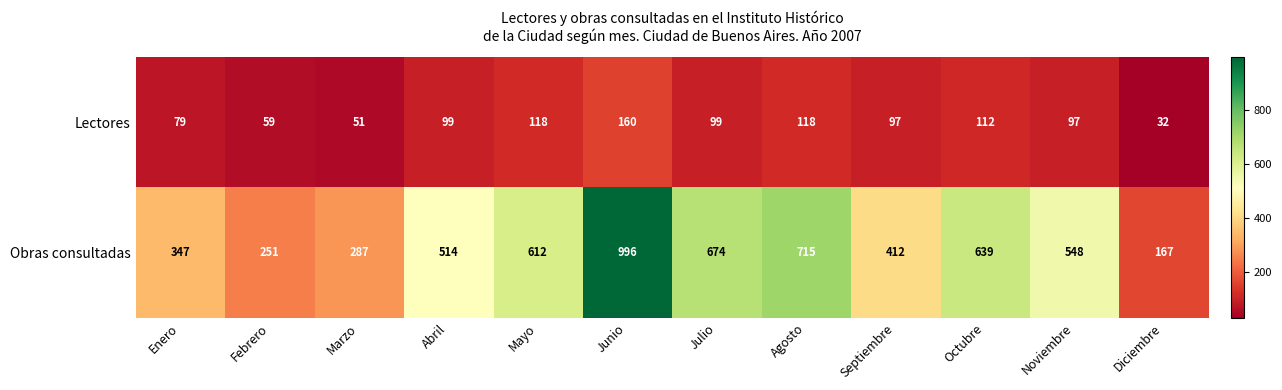

What is the approximate value of Lectores at Junio?

160